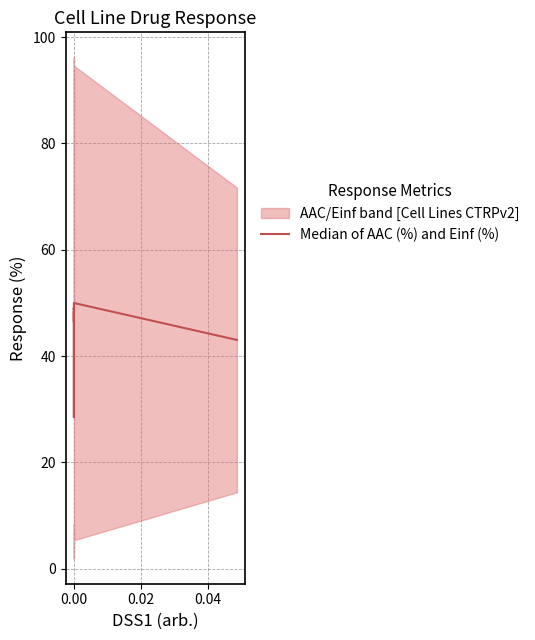

Reading left to right, what are all the values shown in this chart?

48.1	48.1	46.4	47.2	49.0	28.6	49.0	48.9	50.0	43.0